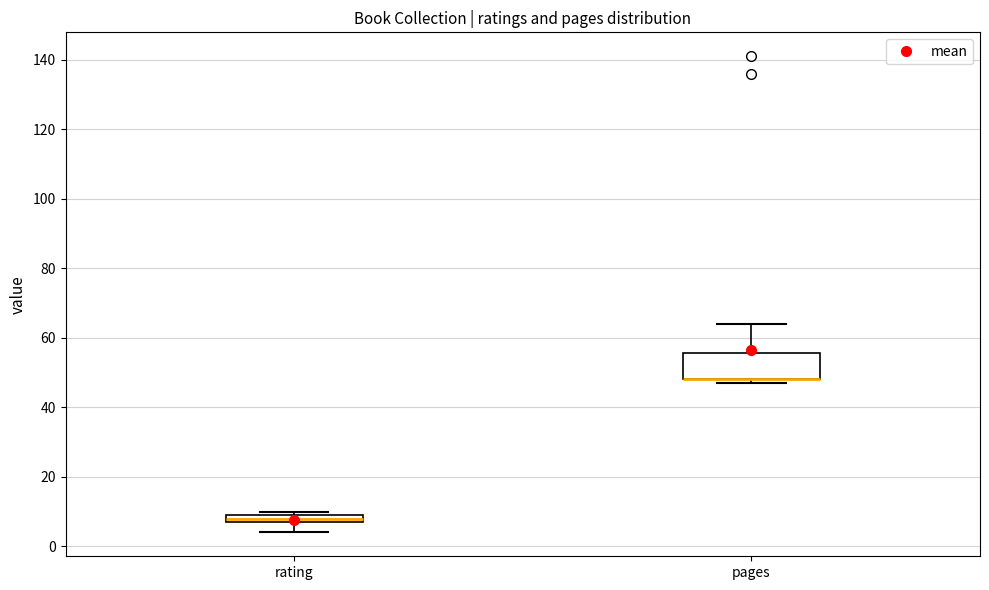

Comparing the boxes themselves (not the whiskers), which one is the tallest?

pages